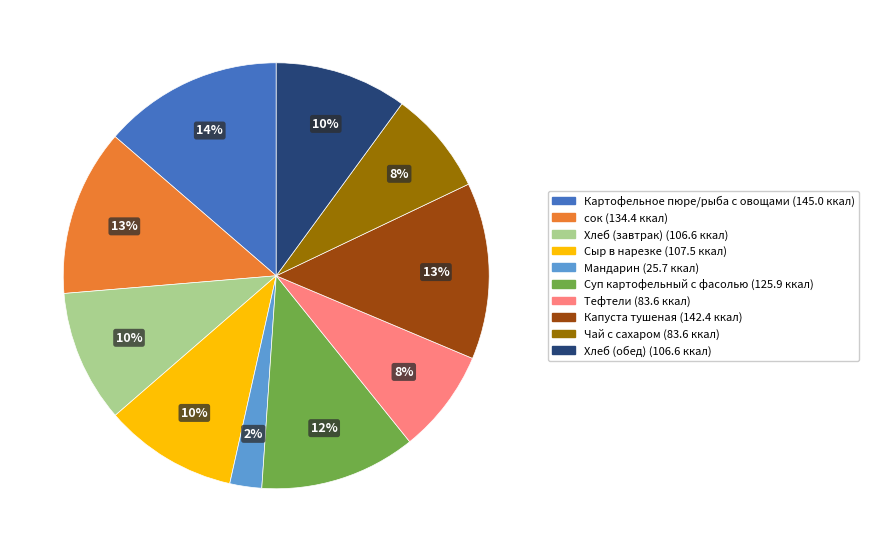

Is there a majority slice in this chart?

No